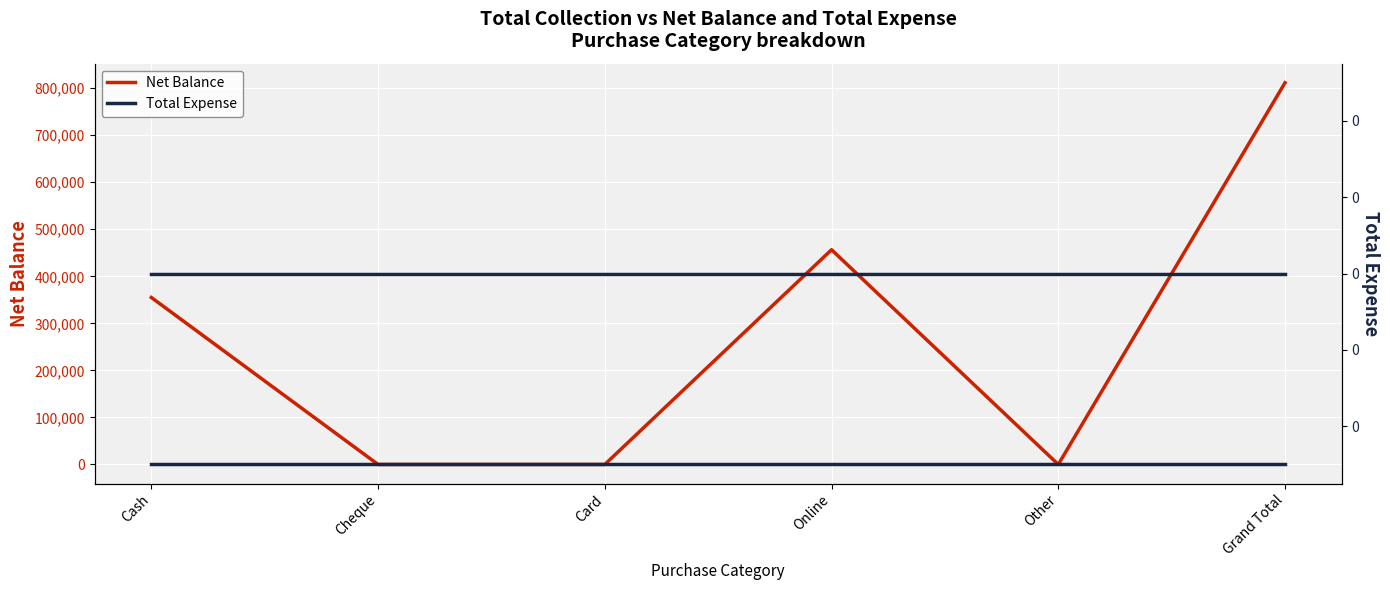

True or false: Total Expense (right) and Total Expense cross at least once.

False